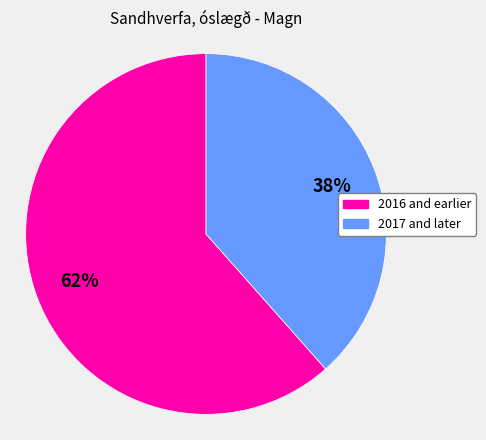

Rank the categories by value from highest to lowest.

2016 and earlier, 2017 and later